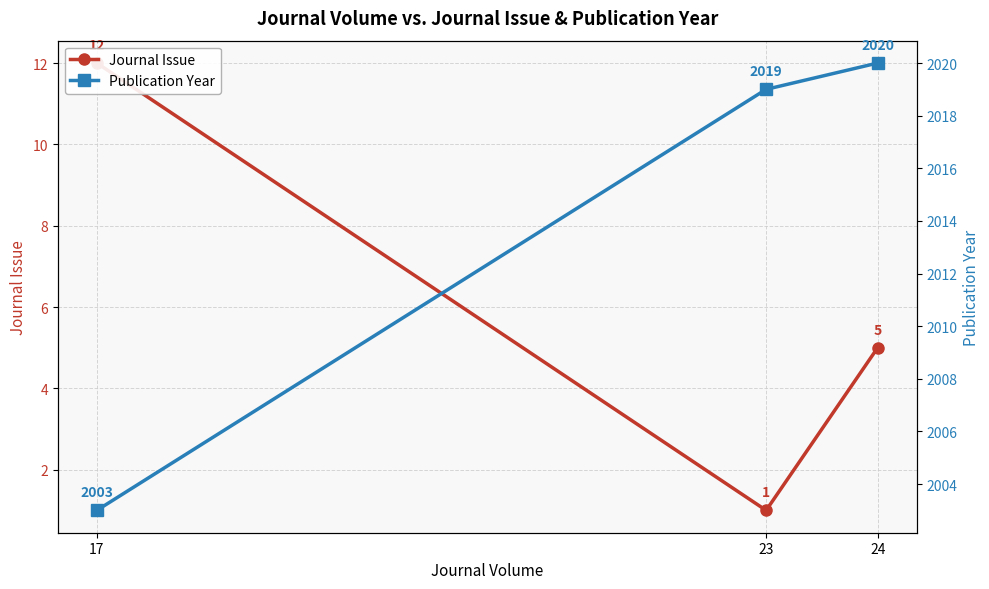

Is the value of Journal Issue at 17 greater than the value of Publication Year at 23?

No